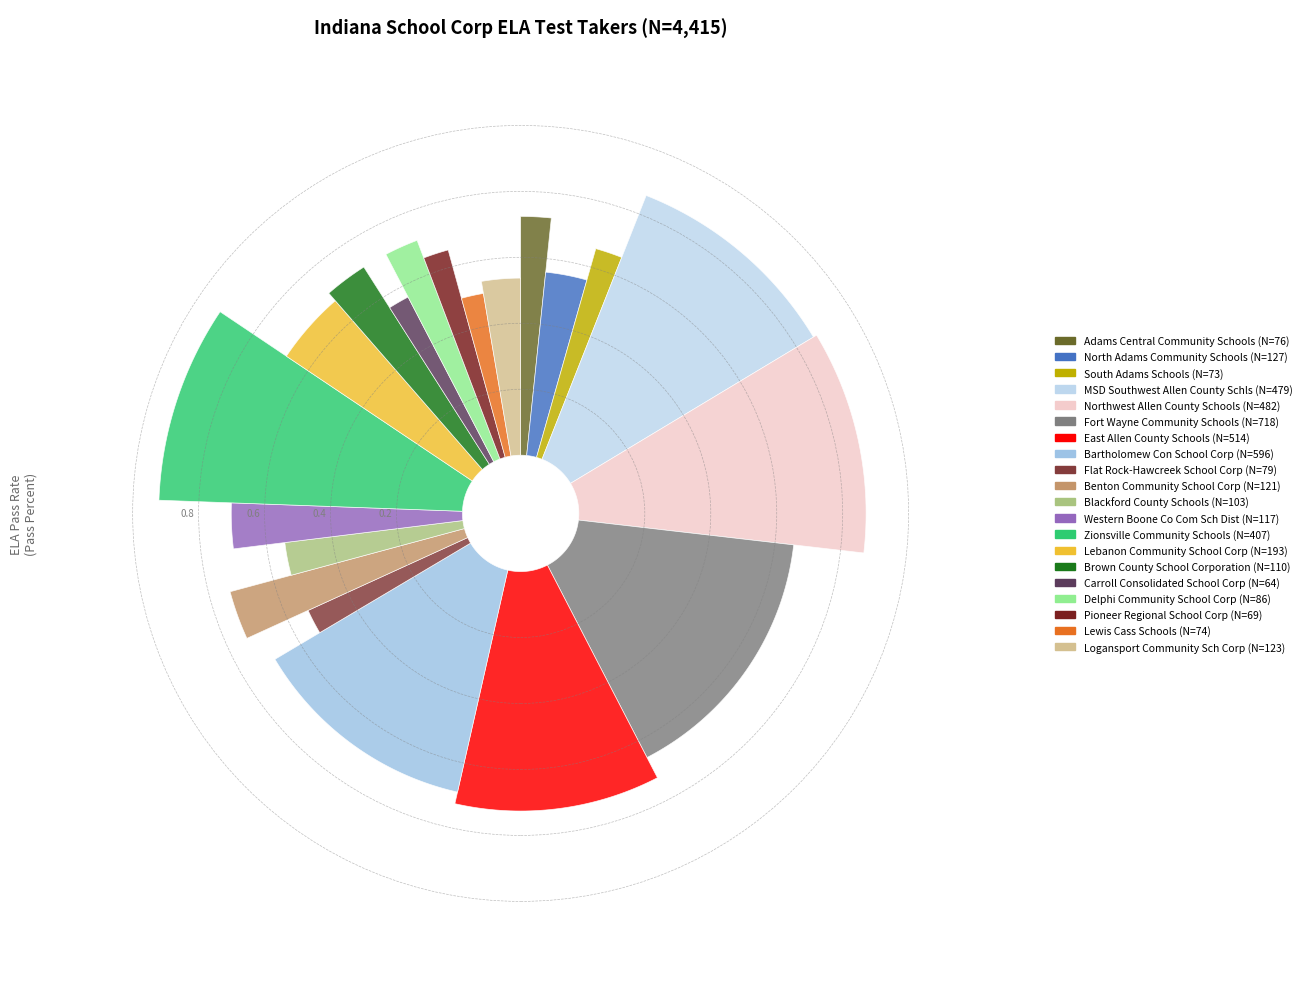

What is the change in value from Northwest Allen County Schools to Lebanon Community School Corp?

-289